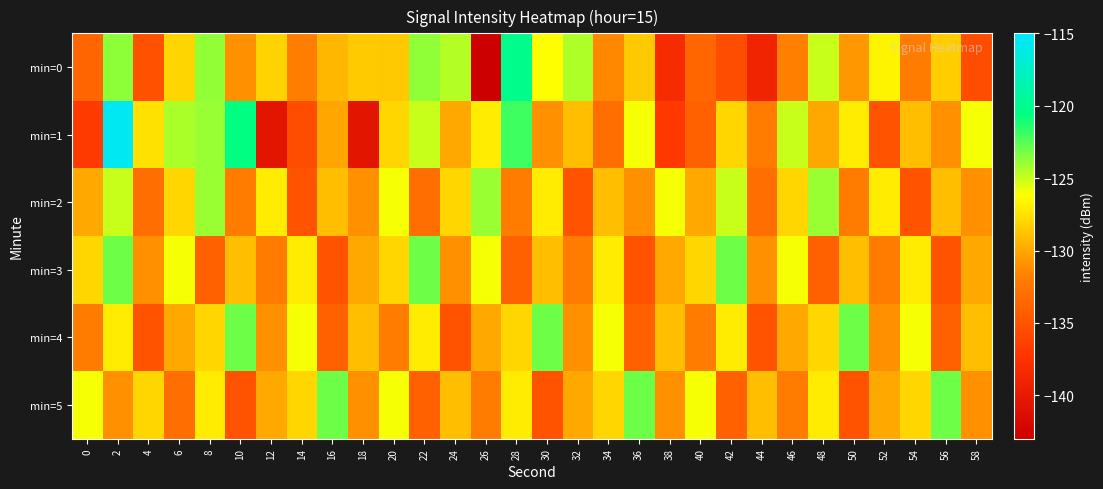

Reading right to left, what are all the values shown in this chart?

min=0: 58=-135.4	56=-128.4	54=-132.0	52=-126.7	50=-130.7	48=-125.0	46=-131.8	44=-138.9	42=-135.4	40=-133.6	38=-138.2	36=-128.5	34=-131.4	32=-124.4	30=-126.3	28=-120.1	26=-142.8	24=-124.5	22=-123.8	20=-128.5	18=-128.5	16=-129.4	14=-131.9	12=-128.1	10=-131.1	8=-123.9	6=-128.0	4=-135.1	2=-123.7	0=-133.7
min=1: 58=-126.0	56=-131.0	54=-129.0	52=-135.0	50=-127.0	48=-130.0	46=-125.0	44=-132.0	42=-128.0	40=-134.0	38=-137.0	36=-126.0	34=-133.0	32=-129.0	30=-131.0	28=-122.0	26=-127.0	24=-130.0	22=-125.0	20=-128.0	18=-140.5	16=-130.1	14=-135.5	12=-140.5	10=-120.5	8=-124.0	6=-124.4	4=-127.5	2=-115.7	0=-136.8
min=2: 58=-131.0	56=-129.0	54=-135.0	52=-127.0	50=-132.0	48=-124.0	46=-128.0	44=-133.0	42=-125.0	40=-130.0	38=-126.0	36=-131.0	34=-129.0	32=-135.0	30=-127.0	28=-132.0	26=-124.0	24=-128.0	22=-133.0	20=-126.0	18=-131.0	16=-129.0	14=-135.0	12=-127.0	10=-132.0	8=-124.0	6=-128.0	4=-133.0	2=-125.0	0=-130.0
min=3: 58=-130.0	56=-135.0	54=-127.0	52=-132.0	50=-129.0	48=-134.0	46=-126.0	44=-131.0	42=-123.0	40=-128.0	38=-130.0	36=-135.0	34=-127.0	32=-132.0	30=-129.0	28=-134.0	26=-126.0	24=-131.0	22=-123.0	20=-128.0	18=-130.0	16=-135.0	14=-127.0	12=-132.0	10=-129.0	8=-134.0	6=-126.0	4=-131.0	2=-123.0	0=-128.0
min=4: 58=-129.0	56=-134.0	54=-126.0	52=-131.0	50=-123.0	48=-128.0	46=-130.0	44=-135.0	42=-127.0	40=-132.0	38=-129.0	36=-134.0	34=-126.0	32=-131.0	30=-123.0	28=-128.0	26=-130.0	24=-135.0	22=-127.0	20=-132.0	18=-129.0	16=-134.0	14=-126.0	12=-131.0	10=-123.0	8=-128.0	6=-130.0	4=-135.0	2=-127.0	0=-132.0
min=5: 58=-131.0	56=-123.0	54=-128.0	52=-130.0	50=-135.0	48=-127.0	46=-132.0	44=-129.0	42=-134.0	40=-126.0	38=-131.0	36=-123.0	34=-128.0	32=-130.0	30=-135.0	28=-127.0	26=-132.0	24=-129.0	22=-134.0	20=-126.0	18=-131.0	16=-123.0	14=-128.0	12=-130.0	10=-135.0	8=-127.0	6=-133.0	4=-128.0	2=-131.0	0=-126.0